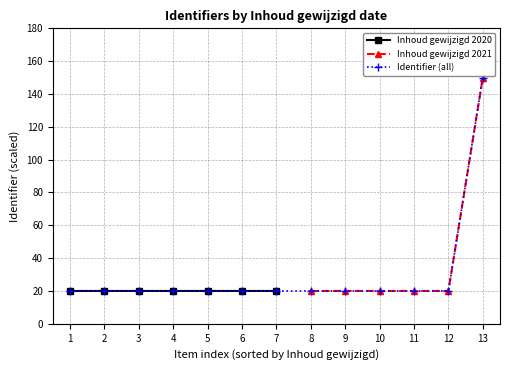

What is the value of the Identifier (all) point at the 7th from the left?

20.0